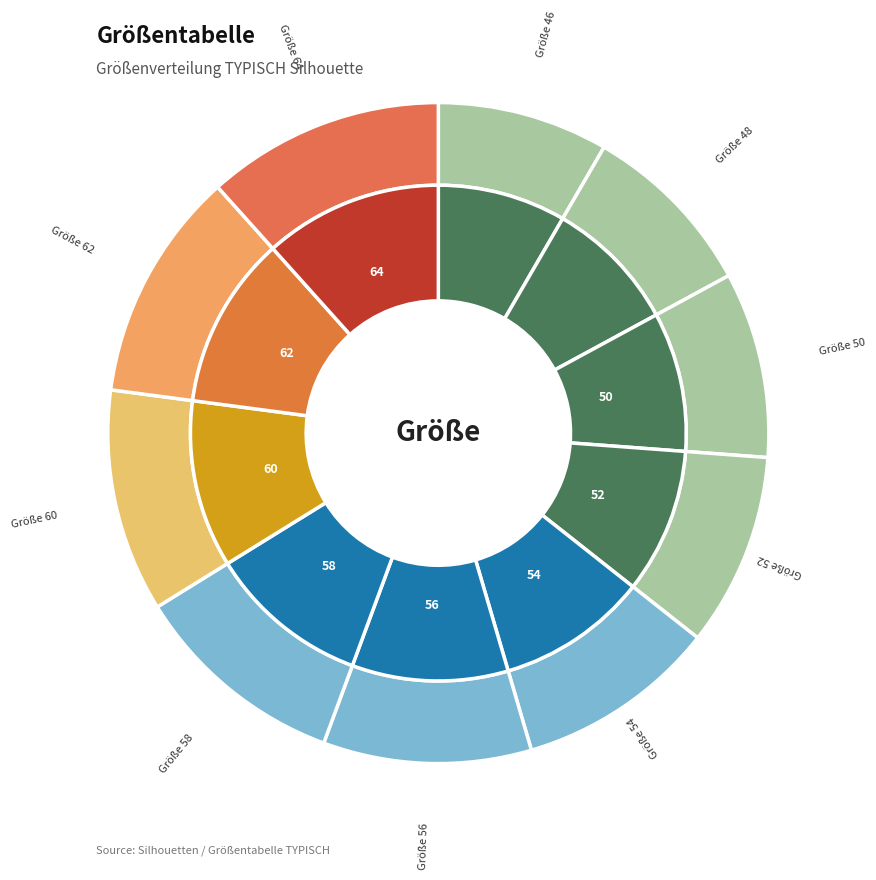

Is there any slice that represents more than half of the pie?

No